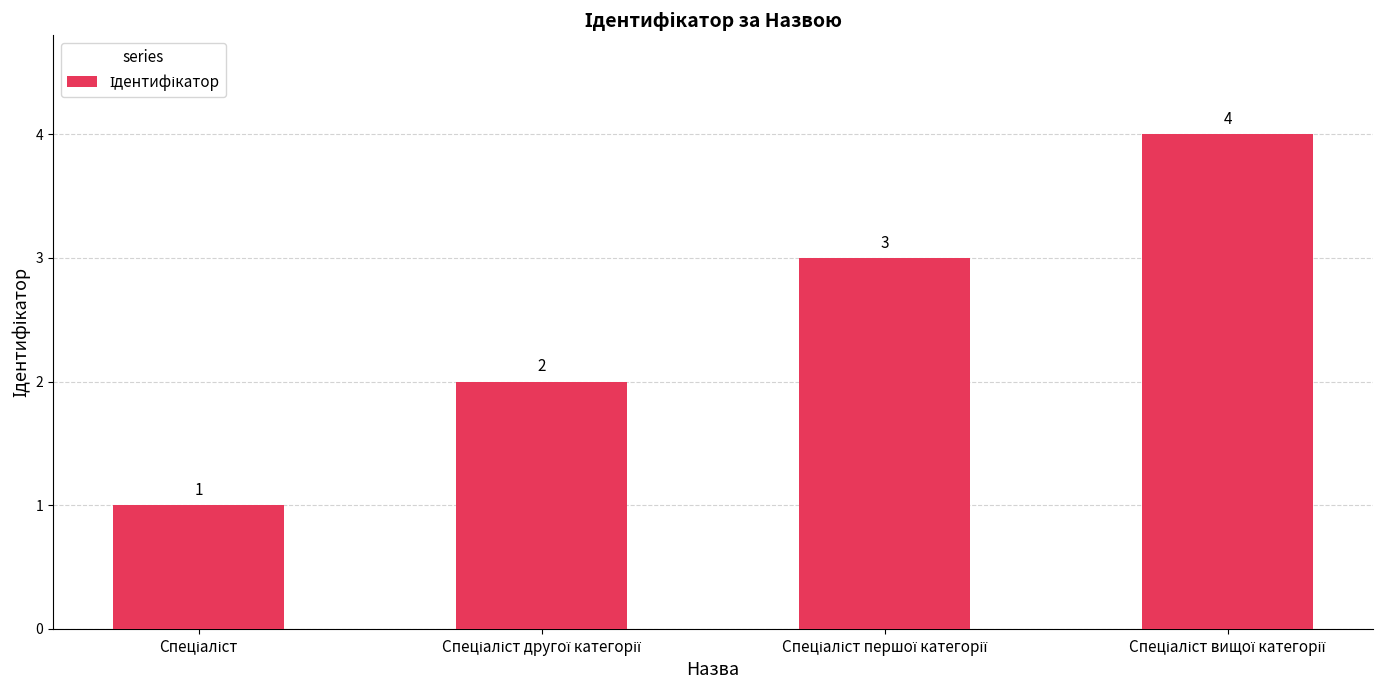

How many values are below 3?

2